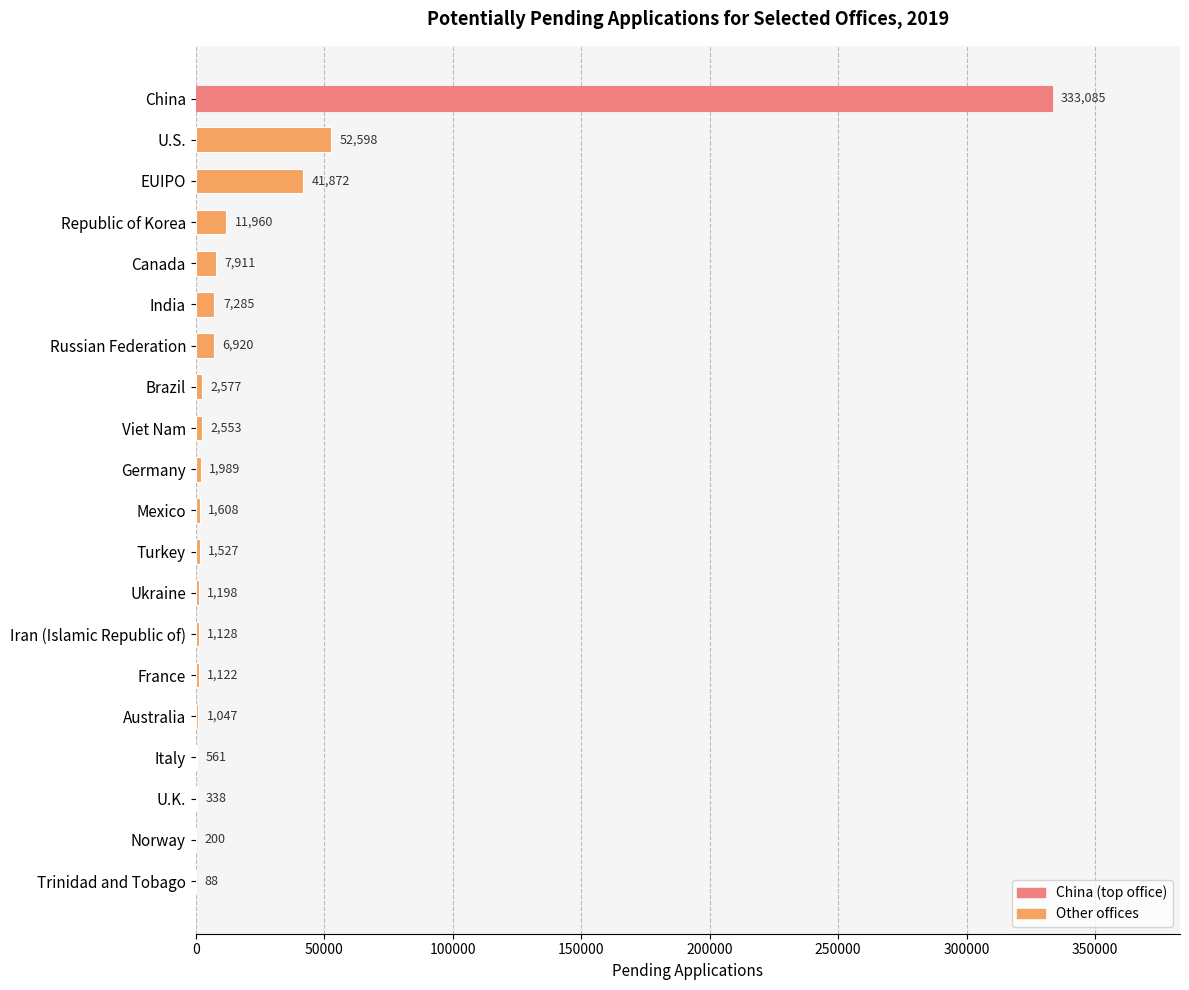

True or false: the data shows 1608 at Mexico.

True